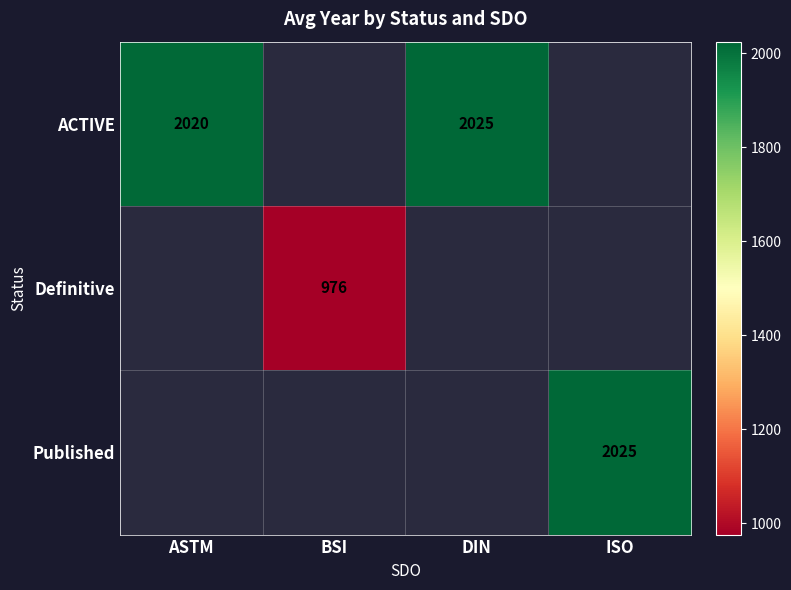

Which category has the lowest value across all series?

BSI